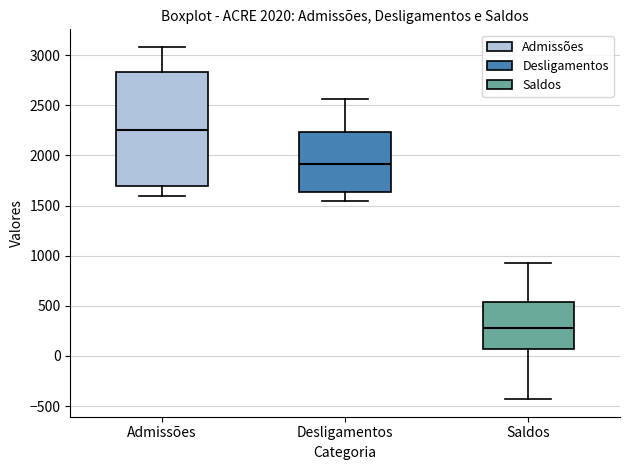

Where does the upper whisker of the box for Admissões end on the y-axis? The values are not printed on the chart, so give them approximately, as read against the axis.

3100